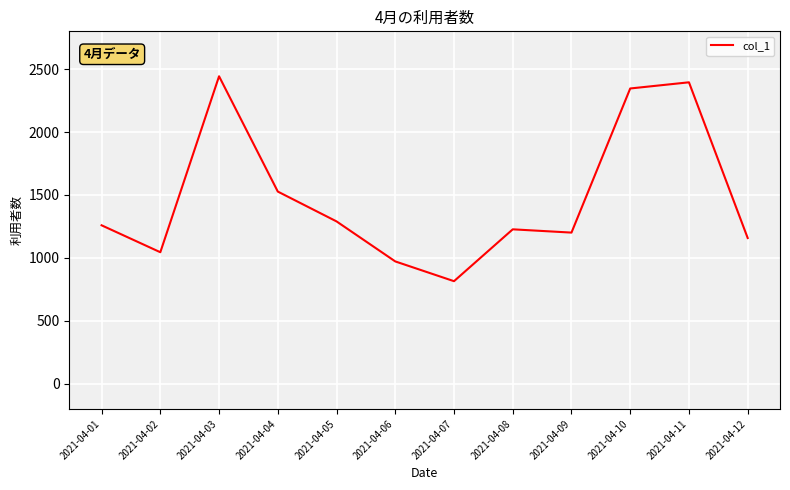

What value does the data have at 2021-04-03, to the nearest 100?

2400